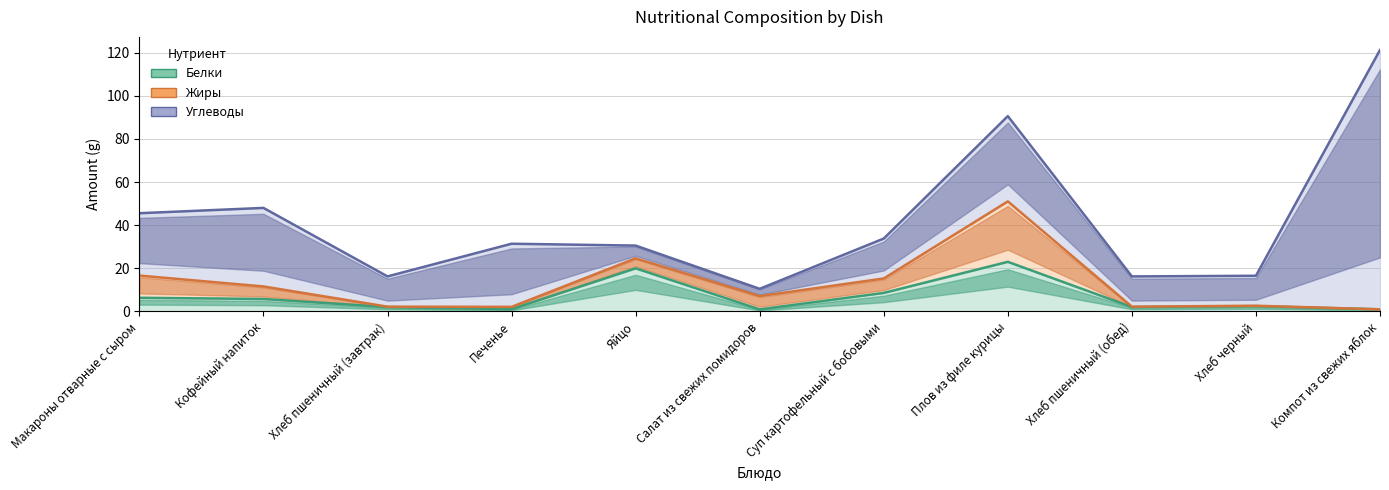

How many lines are shown in the chart?

3